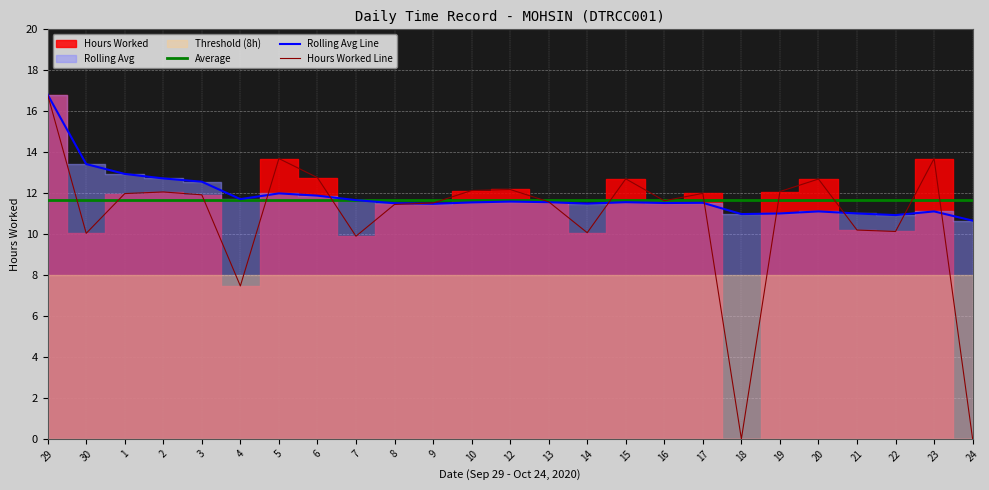

Reading left to right, extract all data points from this chart.

Average: 11.7	11.7	11.7	11.7	11.7	11.7	11.7	11.7	11.7	11.7	11.7	11.7	11.7	11.7	11.7	11.7	11.7	11.7	11.7	11.7	11.7	11.7	11.7	11.7	11.7
Rolling Avg Line: 16.8	13.4	12.9	12.7	12.6	11.7	12.0	11.9	11.7	11.5	11.5	11.6	11.6	11.6	11.5	11.6	11.5	11.5	11.0	11.0	11.1	11.0	10.9	11.1	10.7
Hours Worked Line: 16.8	10.0	12.0	12.1	11.9	7.5	13.7	12.8	9.9	11.4	11.5	12.1	12.2	11.6	10.1	12.7	11.6	12.0	0.0	12.1	12.7	10.2	10.1	13.7	0.0